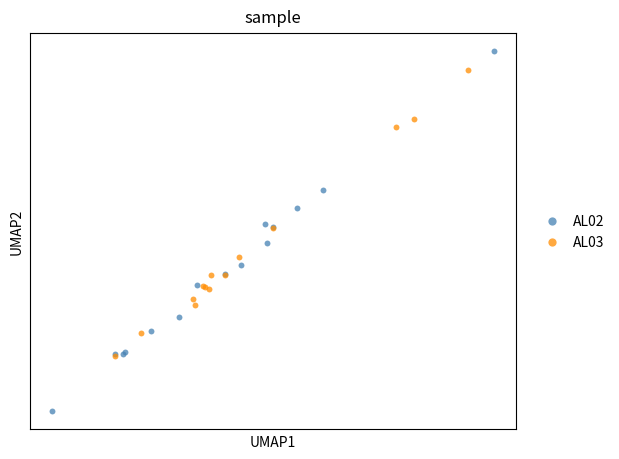

Which series contains the lowest Y value?

AL02